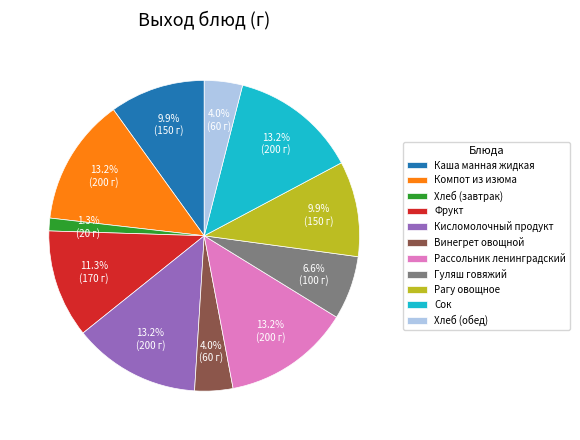

Combined, do Сок and Хлеб (обед) account for over 50%?

No